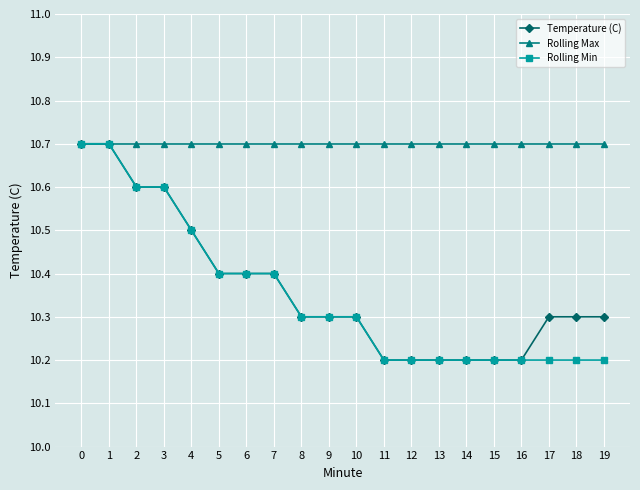

Does the chart have visible grid lines?

Yes